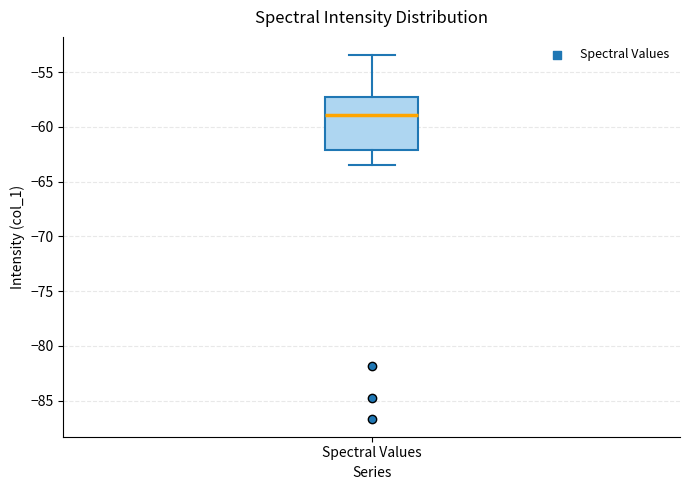

Transcribe this box plot: give where the median line is, the range the box spans, and where the two whiskers end, as read against the y-axis. The values are not printed on the chart, so give them approximately, as read against the axis.

median -59.0, box -62.0 to -57.5, whiskers -63.5 to -53.5